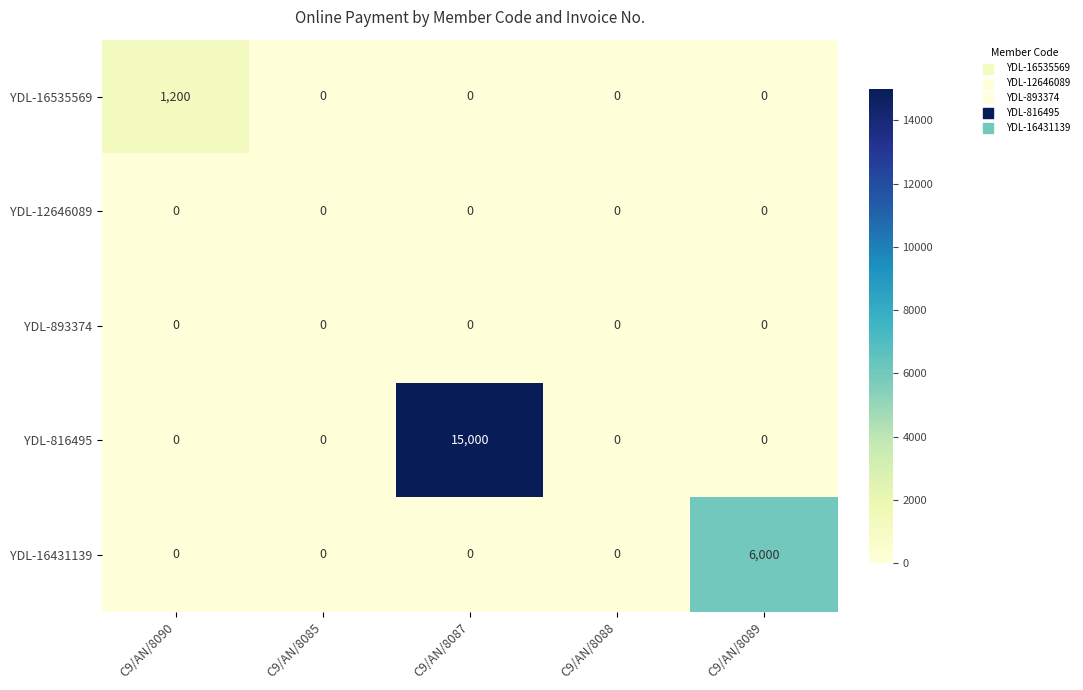

Reading left to right, extract all data points from this chart.

YDL-16535569: 1200	0	0	0	0
YDL-12646089: 0	0	0	0	0
YDL-893374: 0	0	0	0	0
YDL-816495: 0	0	15000	0	0
YDL-16431139: 0	0	0	0	6000